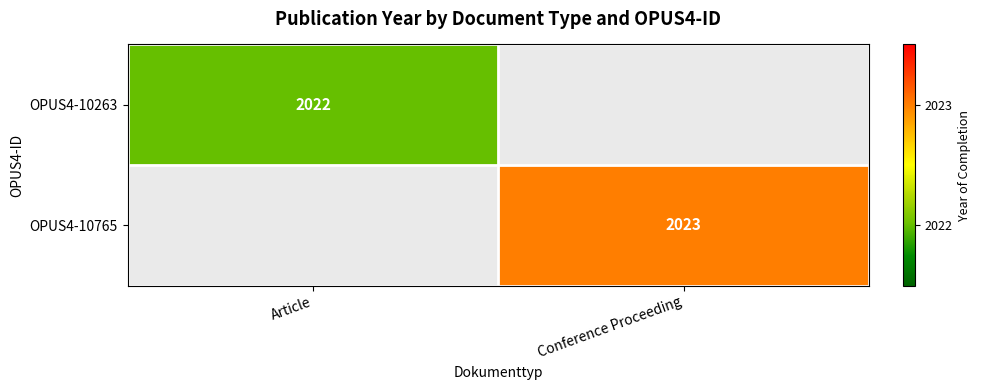

The value of OPUS4-10765 at Conference Proceeding is 3565. True or false?

False